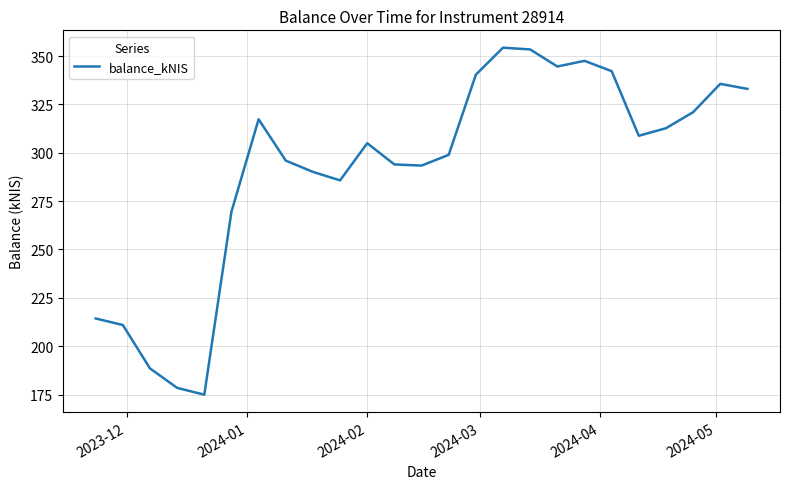

What is the maximum value shown in the chart?

354.3